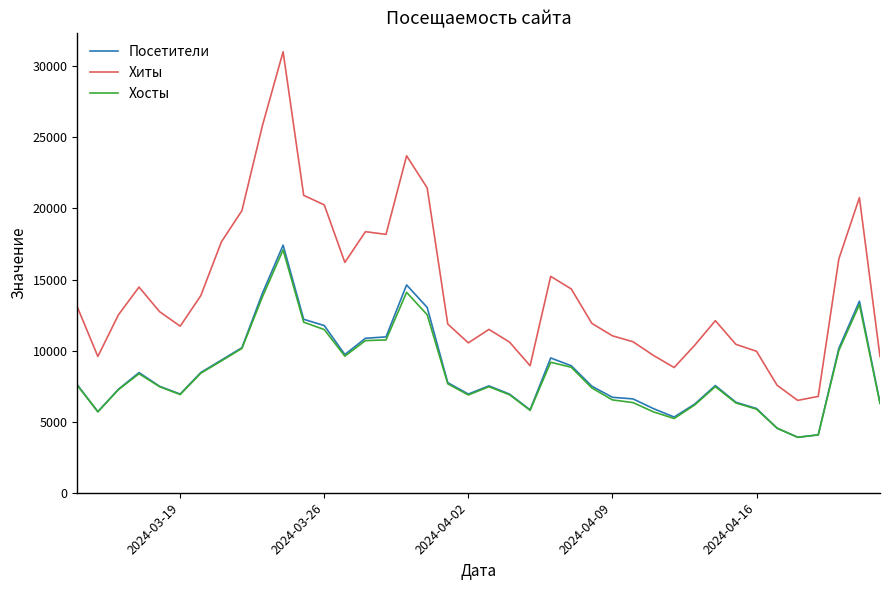

What is the maximum value for Хиты?

31026